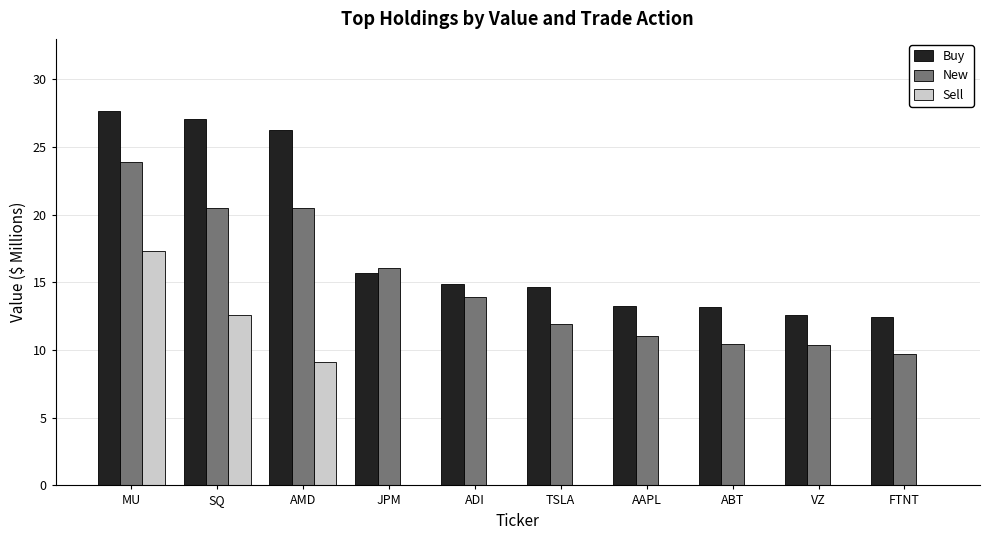

What is the average value of the New series?

14.8